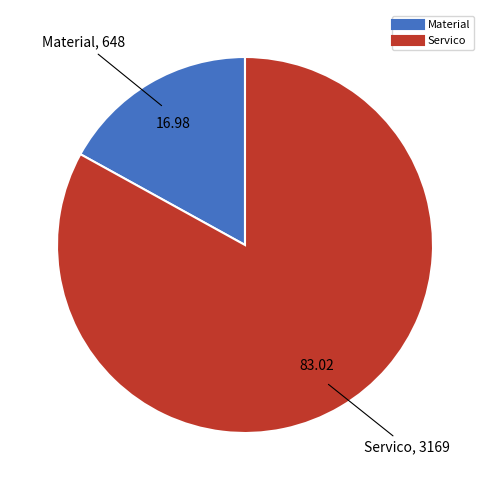

Which category has the smallest portion of the pie?

Material